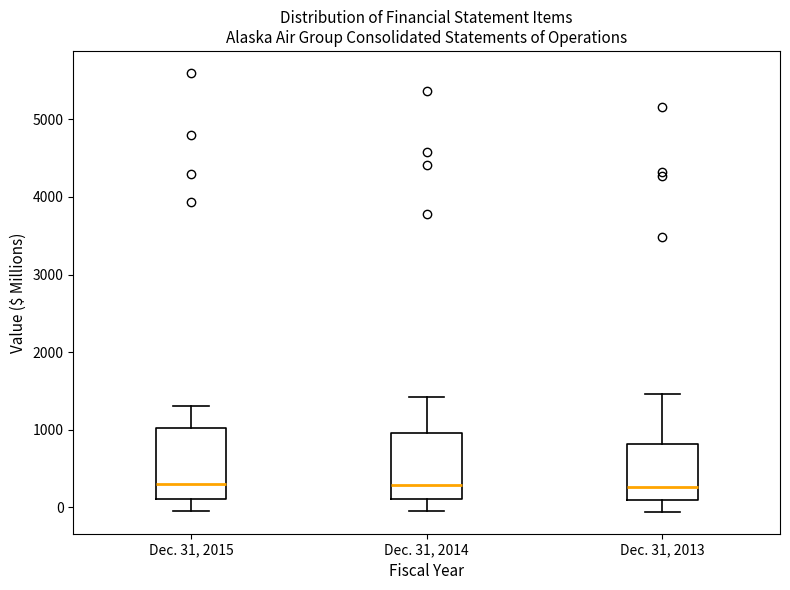

Reading left to right, read every box against the y-axis: the position of its median line, the range the box covers, and the ends of its whiskers. The values are not printed on the chart, so give them approximately, as read against the axis.

Dec. 31, 2015: median 300, box 100 to 1000, whiskers 0 to 1300
Dec. 31, 2014: median 300, box 100 to 1000, whiskers 0 to 1400
Dec. 31, 2013: median 300, box 100 to 800, whiskers -100 to 1500